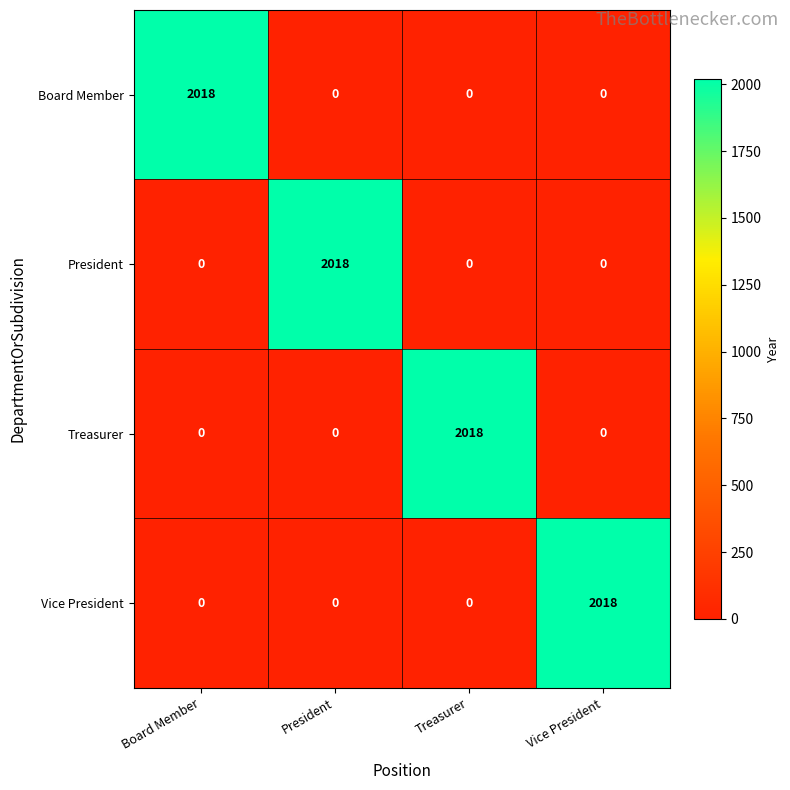

At how many categories does at least one series exceed 62?

4